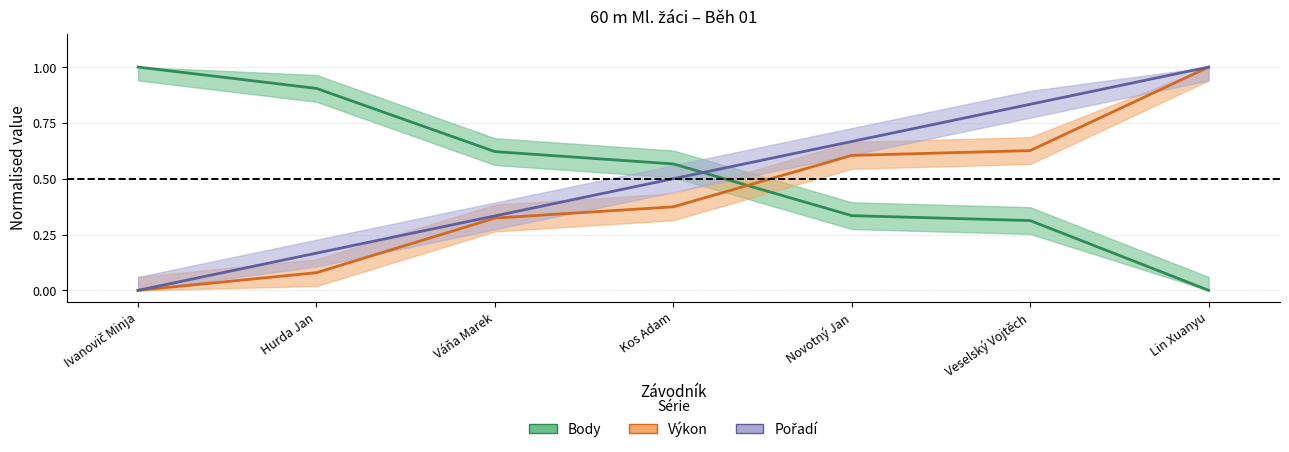

True or false: Pořadí and Výkon cross at least once.

False